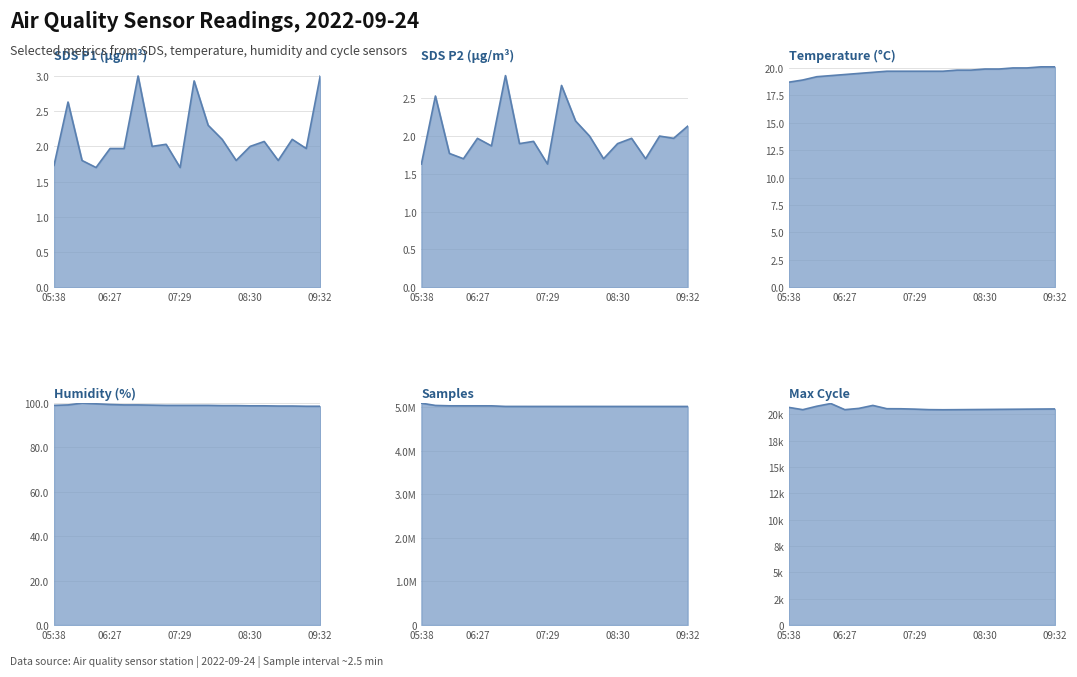

What is the label of the 1st point from the left?

05:38